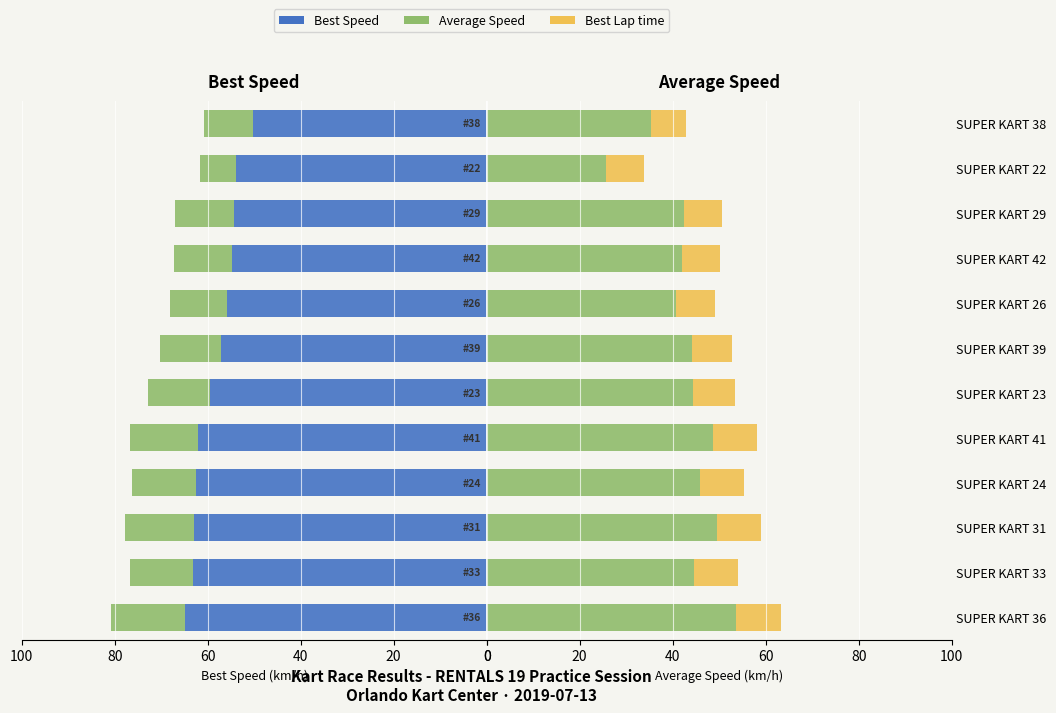

What is the spread (max minus min) of values at SUPER KART 24?

53.1